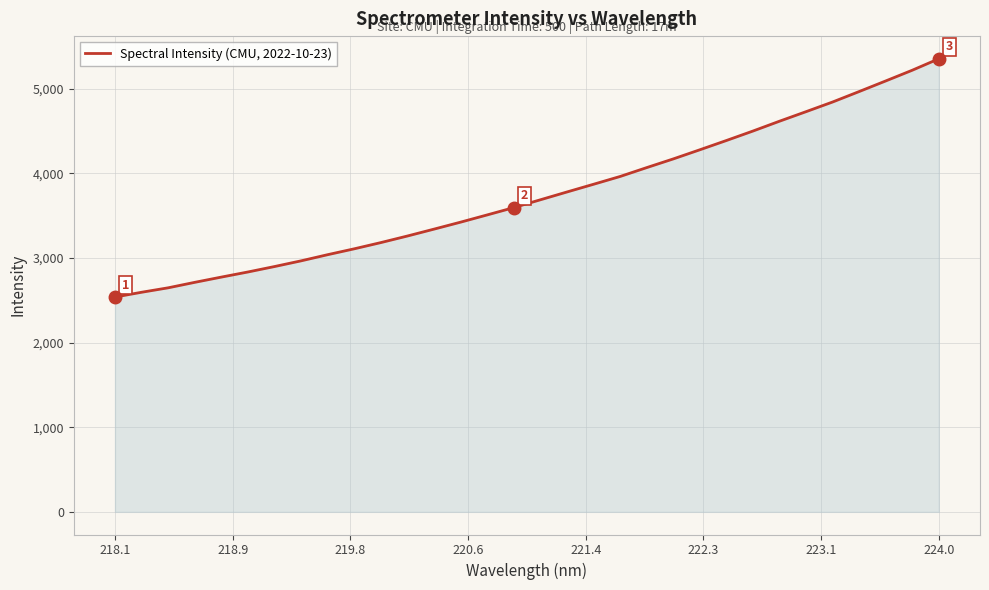

True or false: there are more than 1 points higher than both neighbors.

False